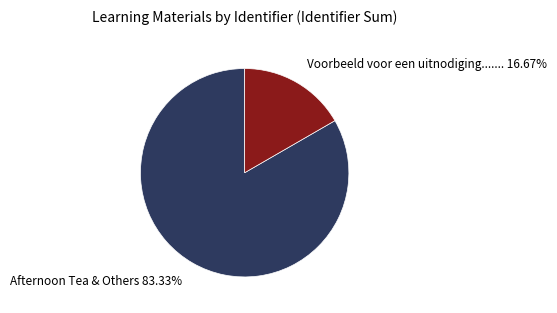

Is there any slice that represents more than half of the pie?

Yes